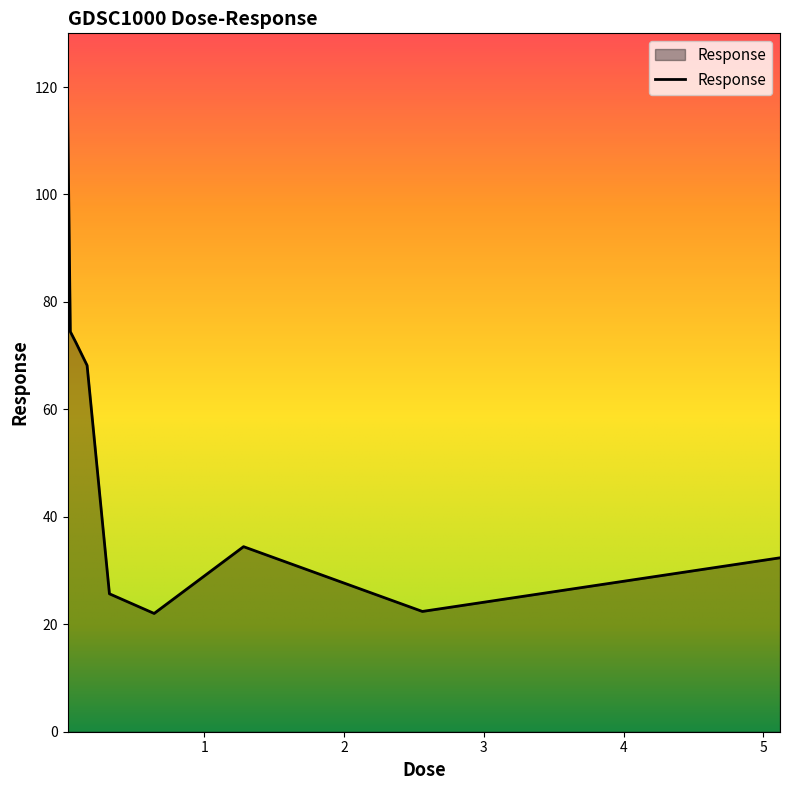

What is the greatest value displayed?

118.0